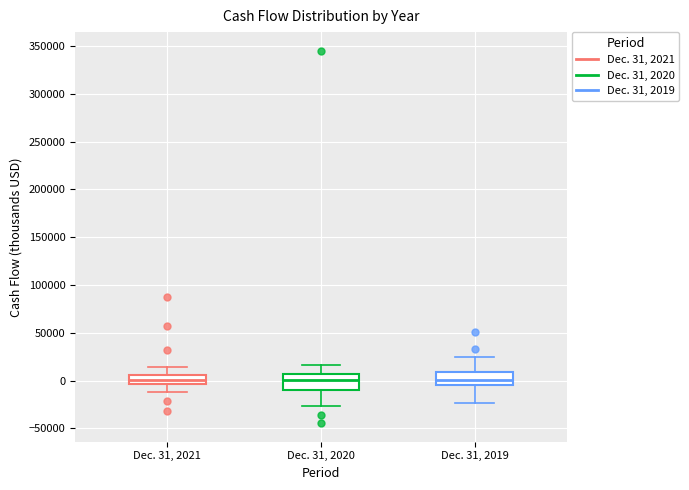

Reading left to right, transcribe this box plot: for each box, give where its median line is, the range the box spans, and where its two whiskers end, as read against the y-axis. The values are not printed on the chart, so give them approximately, as read against the axis.

Dec. 31, 2021: median 0, box -5000 to 5000, whiskers -10000 to 15000
Dec. 31, 2020: median 0, box -10000 to 5000, whiskers -25000 to 15000
Dec. 31, 2019: median 0, box -5000 to 10000, whiskers -25000 to 25000